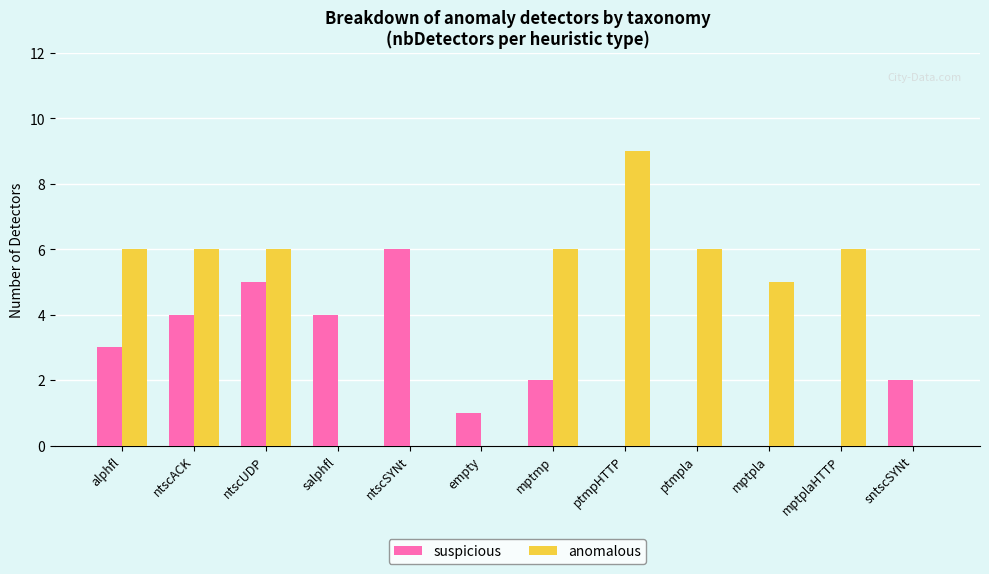

Which label corresponds to the largest value in the chart?

ptmpHTTP